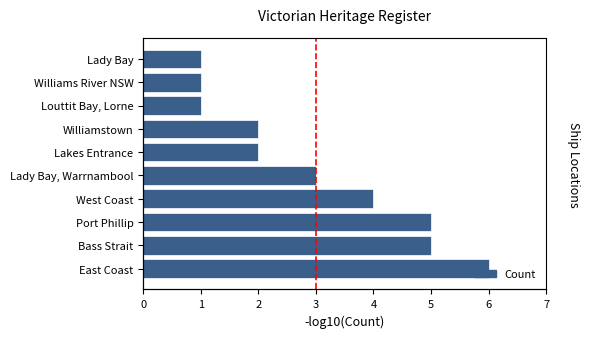

What is the difference between the maximum and minimum values?

5